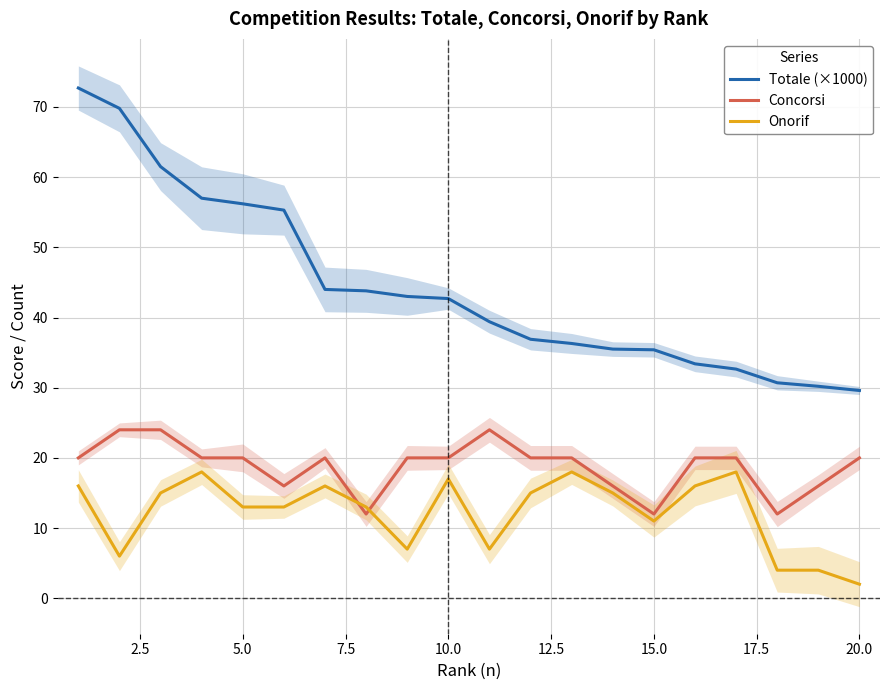

What is the highest value of the Concorsi series?

24.0